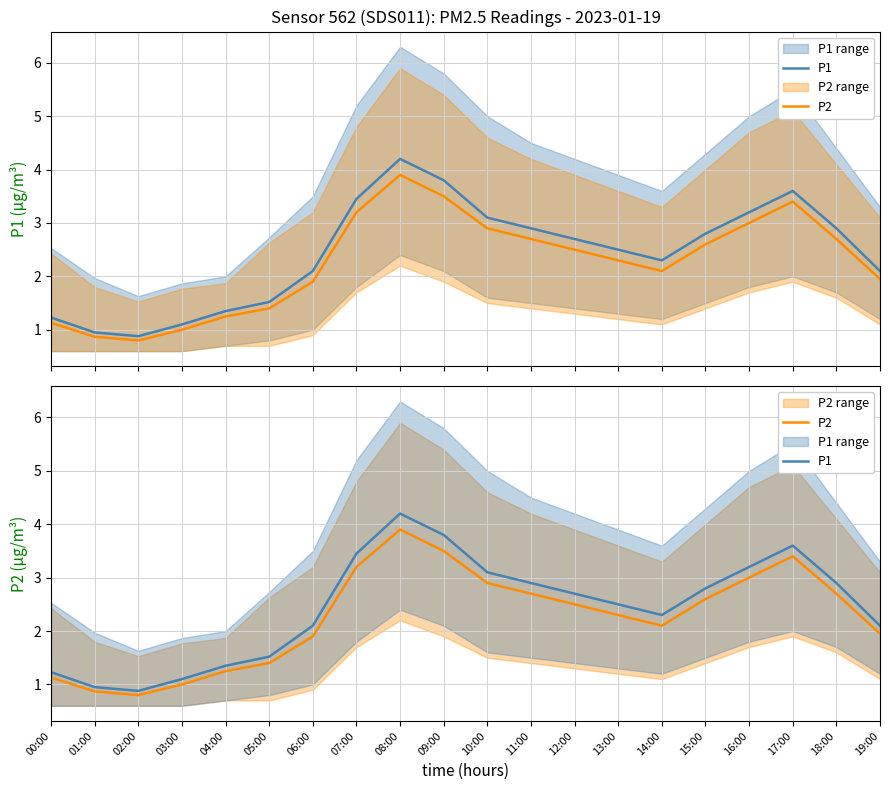

True or false: P1 and P2 cross at least once.

False